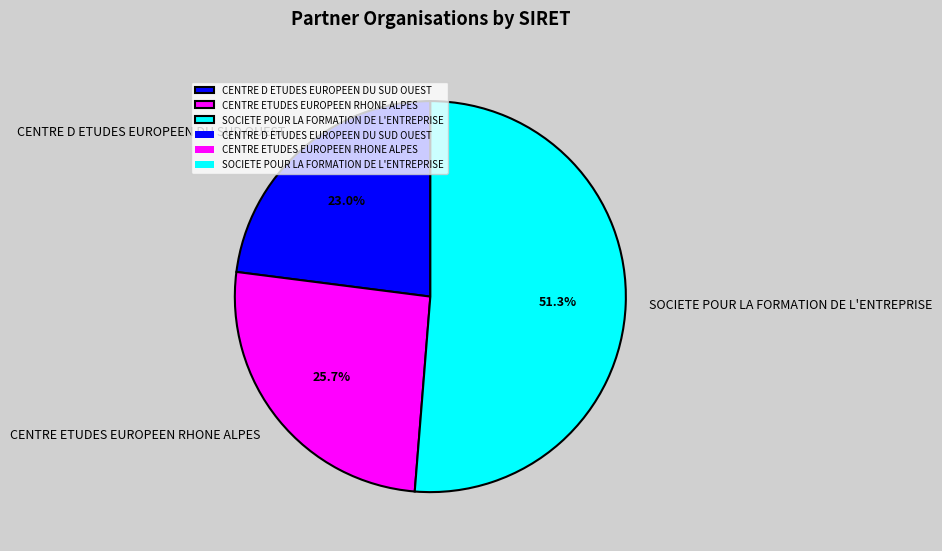

Is it true that CENTRE ETUDES EUROPEEN RHONE ALPES is 26% of the pie?

True